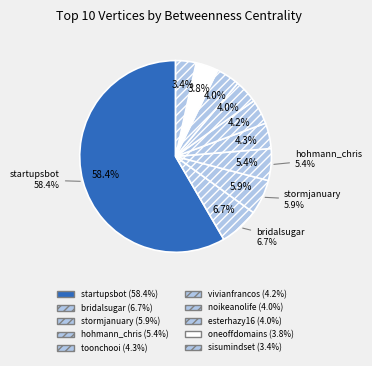

Which slice is the smallest?

sisumindset